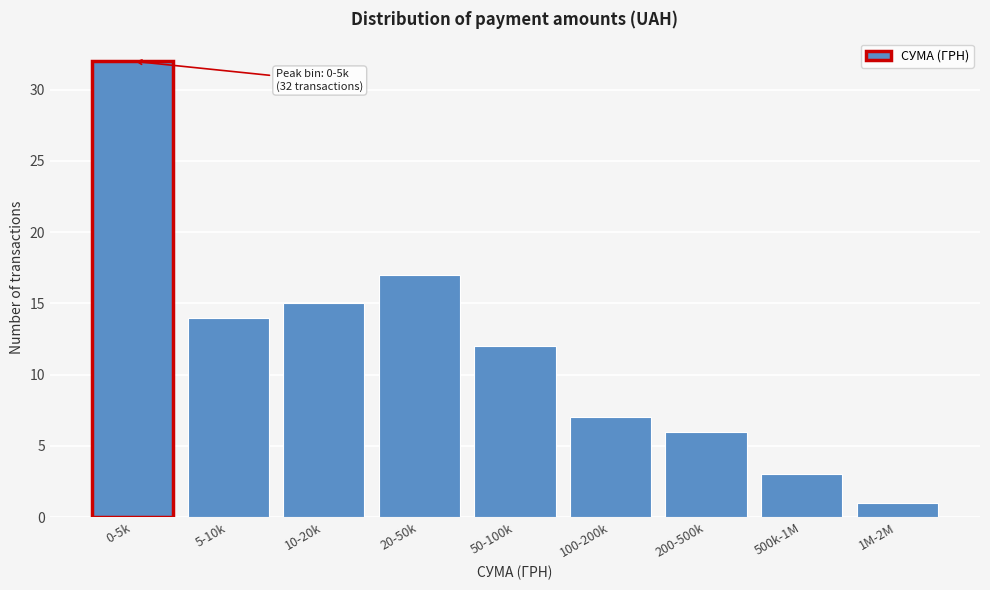

Reading left to right, list all the values displayed in this chart.

32	14	15	17	12	7	6	3	1